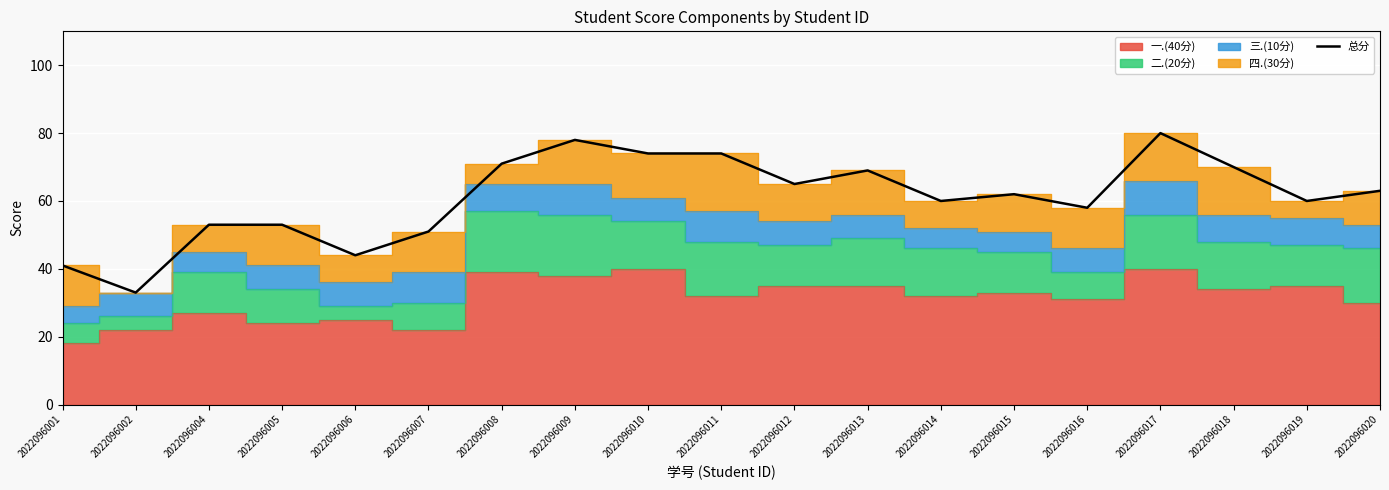

Rank the categories by value from lowest to highest.

2022096002, 2022096001, 2022096006, 2022096007, 2022096004, 2022096005, 2022096016, 2022096014, 2022096019, 2022096015, 2022096020, 2022096012, 2022096013, 2022096018, 2022096008, 2022096010, 2022096011, 2022096009, 2022096017